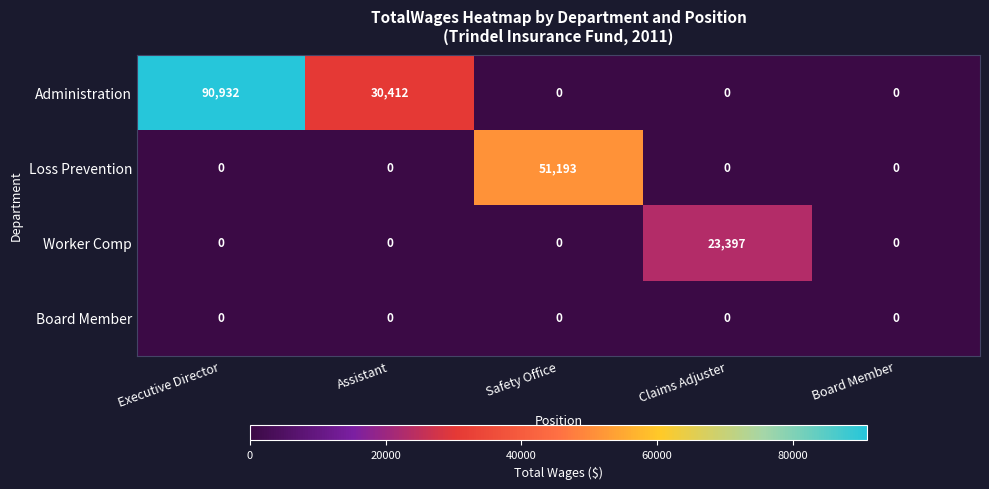

What is the sum of all Worker Comp values?

23397